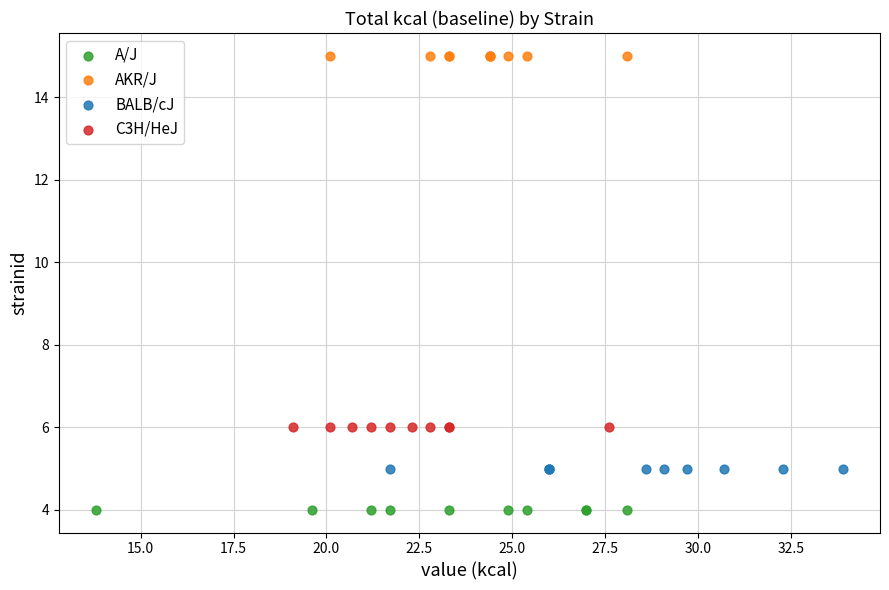

Which series contains the lowest Y value?

A/J